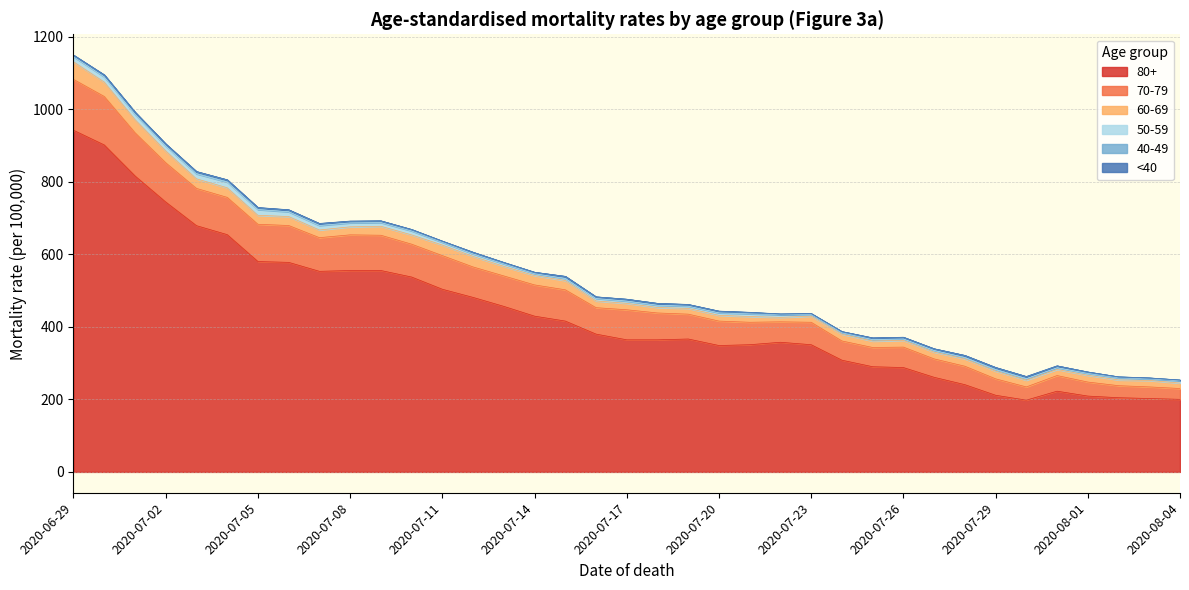

At which category does 70-79 reach its first local peak?

2020-07-08